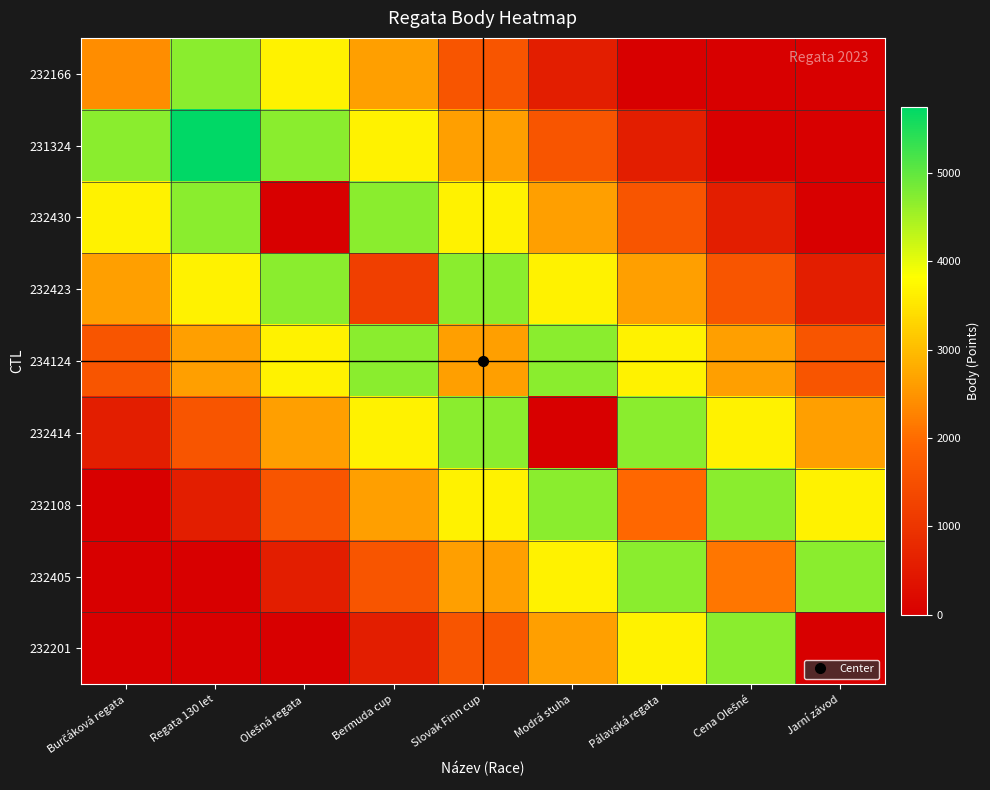

Reading left to right, what are all the values shown in this chart?

232166: Burčáková regata=2408.0	Regata 130 let=4707.6	Olešná regata=3674.2	Bermuda cup=2640.9	Slovak Finn cup=1607.5	Modrá stuha=574.1	Pálavská regata=0.0	Cena Olešné=0.0	Jarní závod=0.0
231324: Burčáková regata=4707.6	Regata 130 let=5741.0	Olešná regata=4707.6	Bermuda cup=3674.2	Slovak Finn cup=2640.9	Modrá stuha=1607.5	Pálavská regata=574.1	Cena Olešné=0.0	Jarní závod=0.0
232430: Burčáková regata=3674.2	Regata 130 let=4707.6	Olešná regata=0.0	Bermuda cup=4707.6	Slovak Finn cup=3674.2	Modrá stuha=2640.9	Pálavská regata=1607.5	Cena Olešné=574.1	Jarní závod=0.0
232423: Burčáková regata=2640.9	Regata 130 let=3674.2	Olešná regata=4707.6	Bermuda cup=1189.0	Slovak Finn cup=4707.6	Modrá stuha=3674.2	Pálavská regata=2640.9	Cena Olešné=1607.5	Jarní závod=574.1
234124: Burčáková regata=1607.5	Regata 130 let=2640.9	Olešná regata=3674.2	Bermuda cup=4707.6	Slovak Finn cup=2636.0	Modrá stuha=4707.6	Pálavská regata=3674.2	Cena Olešné=2640.9	Jarní závod=1607.5
232414: Burčáková regata=574.1	Regata 130 let=1607.5	Olešná regata=2640.9	Bermuda cup=3674.2	Slovak Finn cup=4707.6	Modrá stuha=0.0	Pálavská regata=4707.6	Cena Olešné=3674.2	Jarní závod=2640.9
232108: Burčáková regata=0.0	Regata 130 let=574.1	Olešná regata=1607.5	Bermuda cup=2640.9	Slovak Finn cup=3674.2	Modrá stuha=4707.6	Pálavská regata=1940.0	Cena Olešné=4707.6	Jarní závod=3674.2
232405: Burčáková regata=0.0	Regata 130 let=0.0	Olešná regata=574.1	Bermuda cup=1607.5	Slovak Finn cup=2640.9	Modrá stuha=3674.2	Pálavská regata=4707.6	Cena Olešné=2109.0	Jarní závod=4707.6
232201: Burčáková regata=0.0	Regata 130 let=0.0	Olešná regata=0.0	Bermuda cup=574.1	Slovak Finn cup=1607.5	Modrá stuha=2640.9	Pálavská regata=3674.2	Cena Olešné=4707.6	Jarní závod=0.0